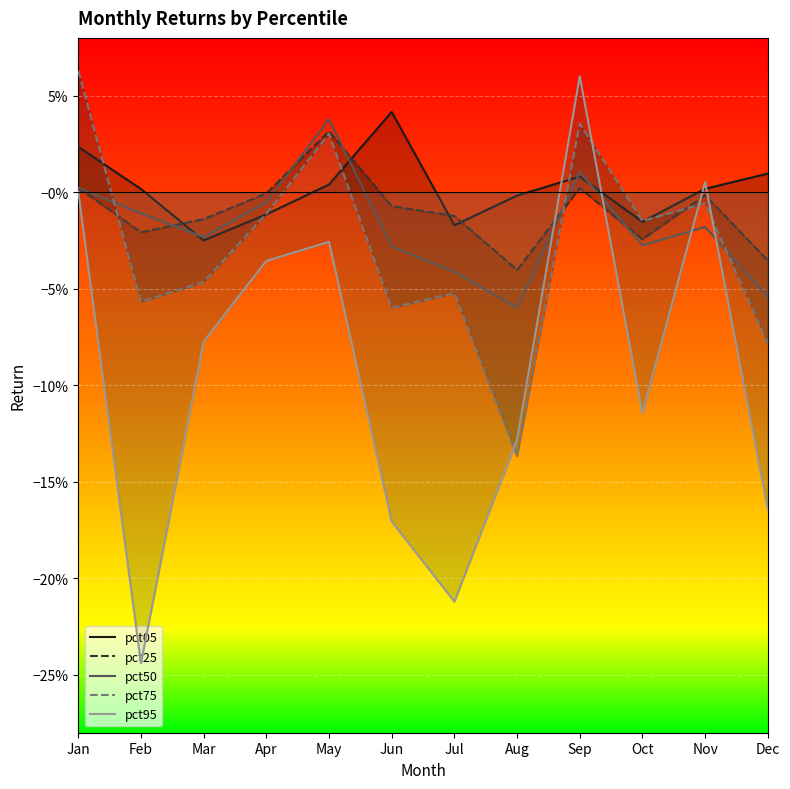

The pct95 series shows 0.1 at Sep. True or false?

True